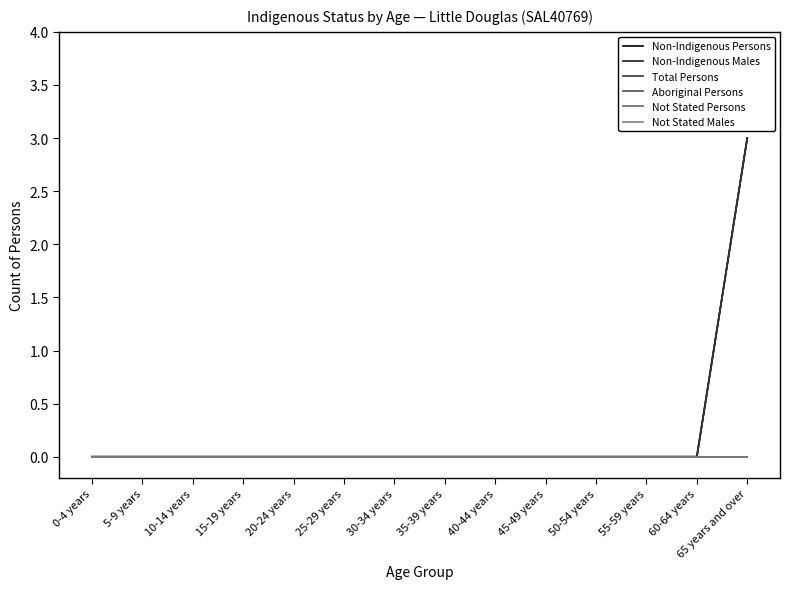

Is this an area chart (filled region under the line)?

No